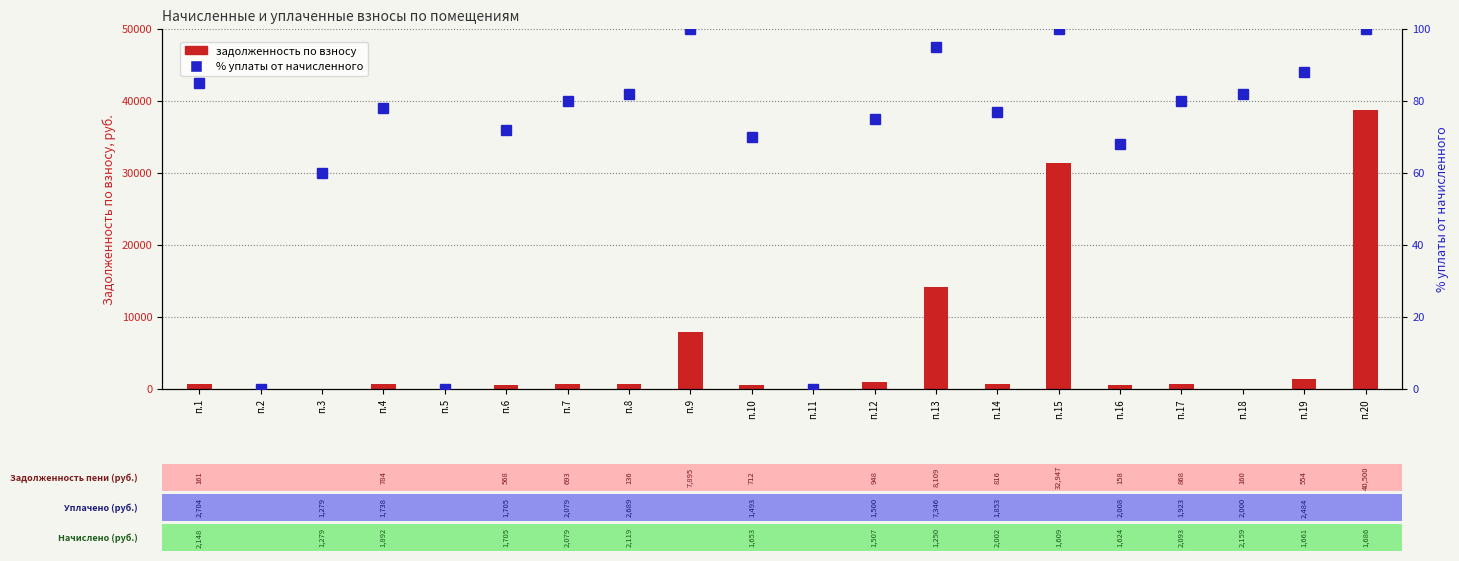

Read the % уплаты от начисленного value at п.6.

72.0